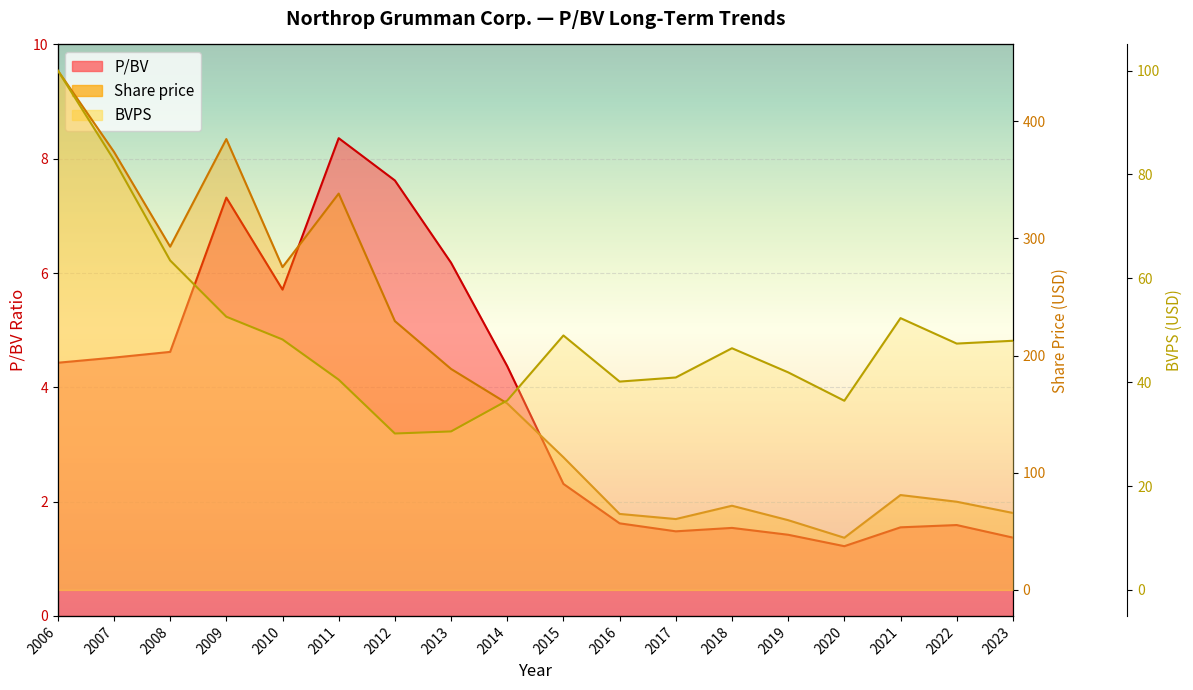

What is the total value across all series at 2011?

387.2